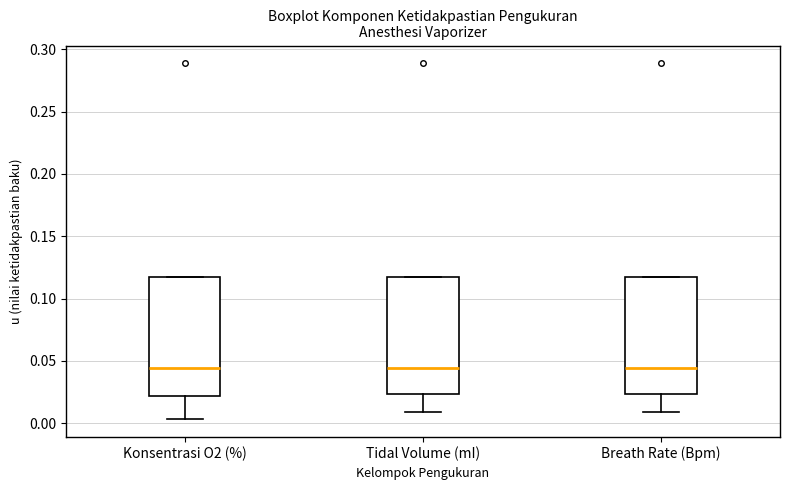

Reading left to right, transcribe this box plot: for each box, give where its median line is, the range the box spans, and where its two whiskers end, as read against the y-axis. The values are not printed on the chart, so give them approximately, as read against the axis.

Konsentrasi O2 (%): median 0.045, box 0.020 to 0.120, whiskers 0.005 to 0.120
Tidal Volume (mI): median 0.045, box 0.025 to 0.120, whiskers 0.010 to 0.120
Breath Rate (Bpm): median 0.045, box 0.025 to 0.120, whiskers 0.010 to 0.120